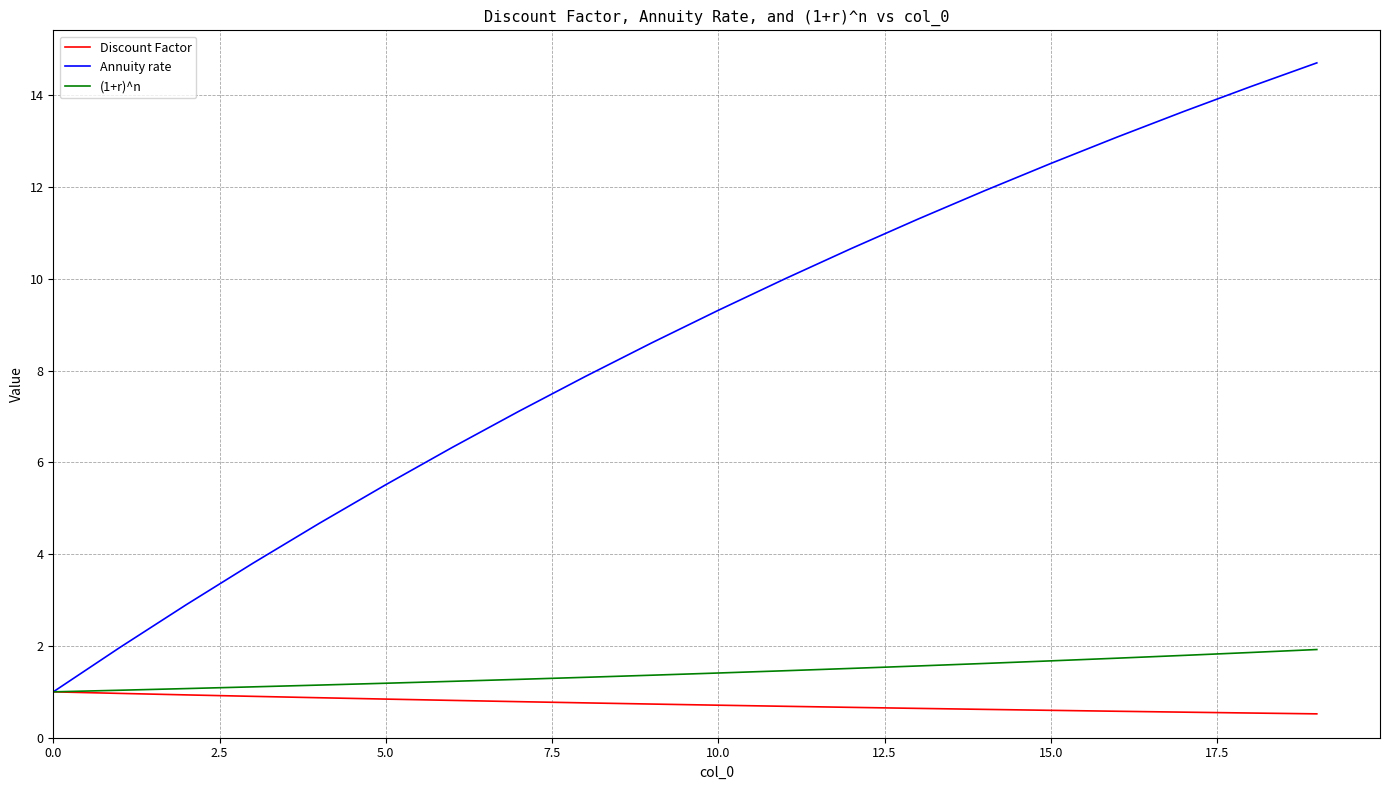

What is the minimum value shown in the chart?

0.5